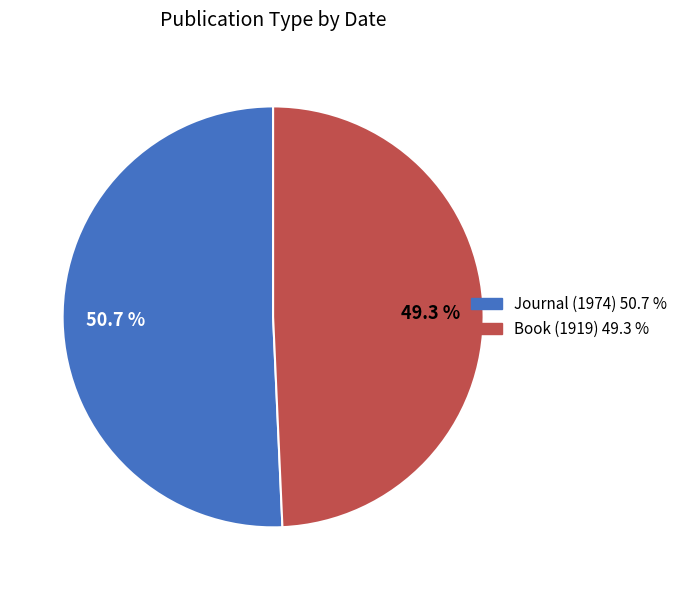

What is the smallest slice in the pie chart?

Book (1919)